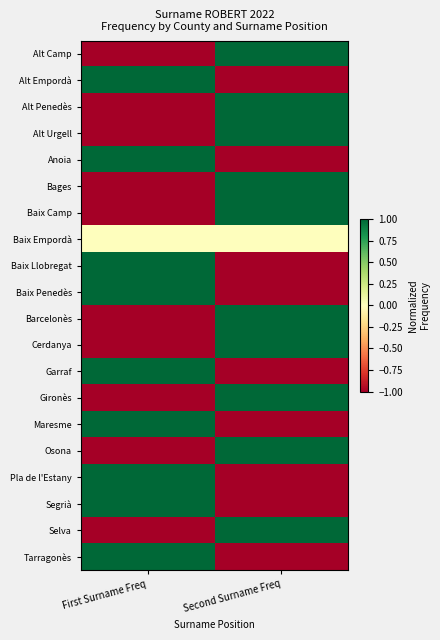

Which series has the widest spread of values?

Alt Camp